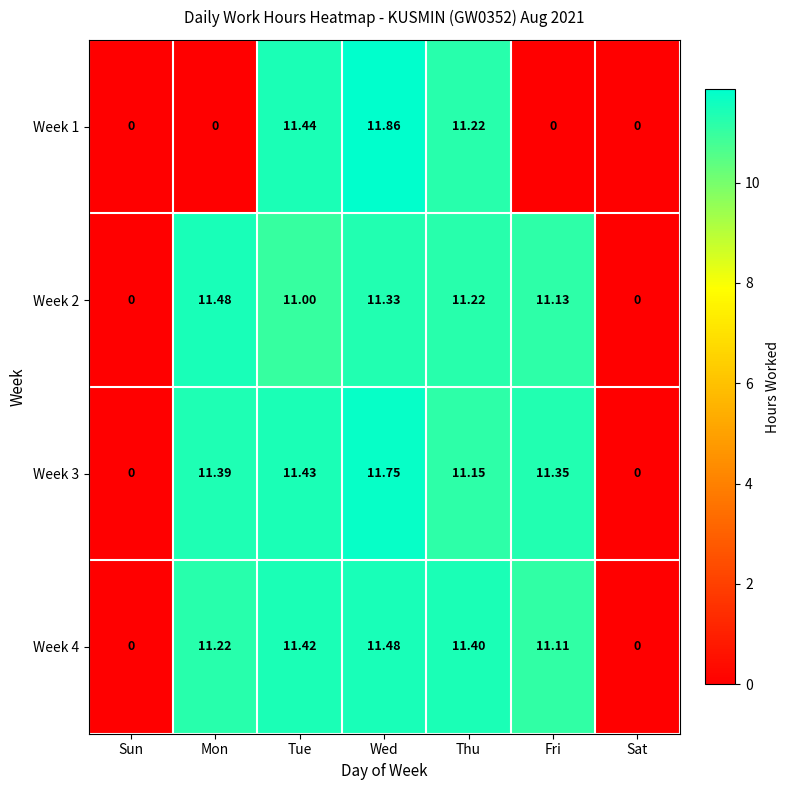

Which label corresponds to the largest value in the chart?

Wed